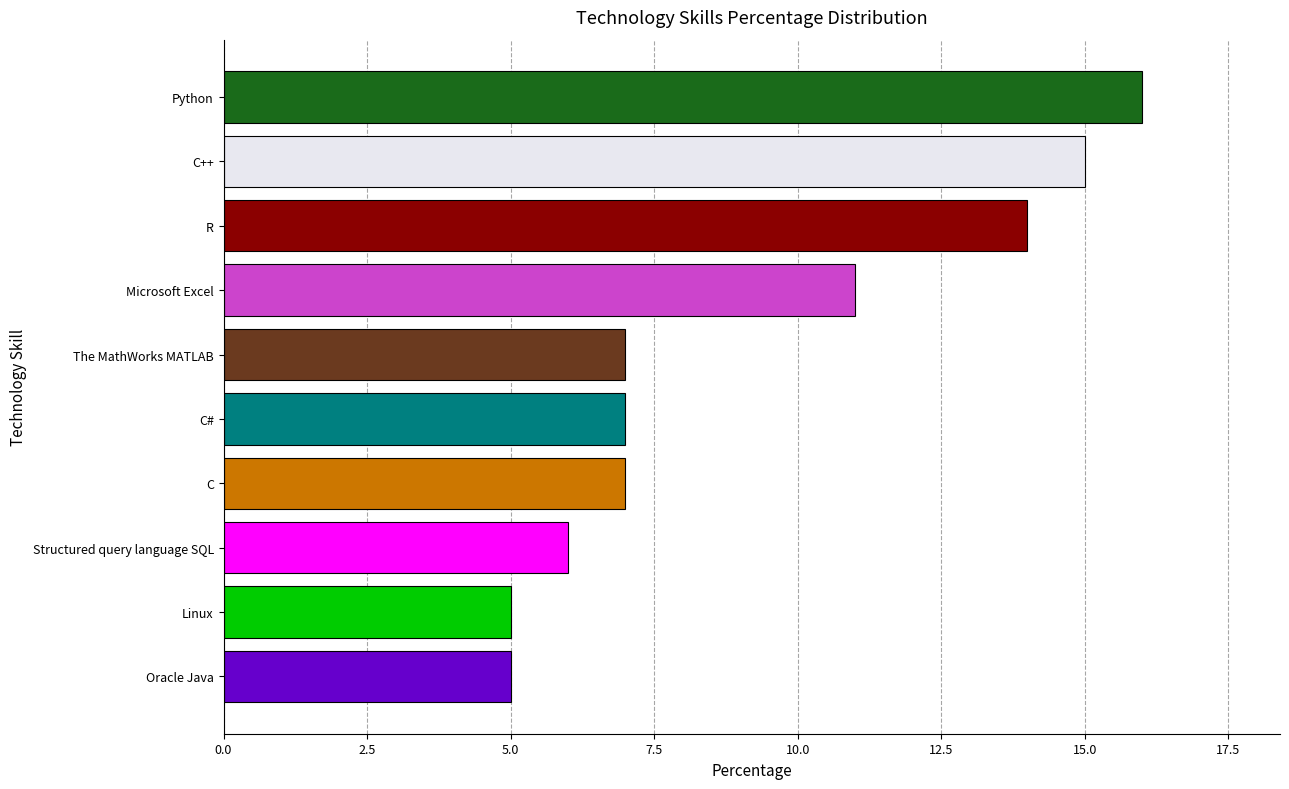

Reading top to bottom, transcribe all the data shown in this chart.

Python=16	C++=15	R=14	Microsoft Excel=11	The MathWorks MATLAB=7	C#=7	C=7	Structured query language SQL=6	Linux=5	Oracle Java=5